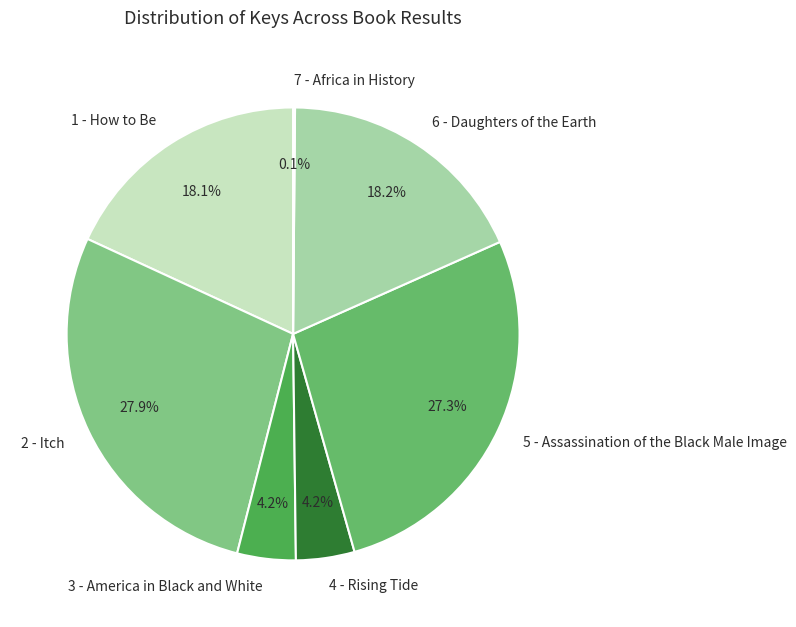

True or false: 5 - Assassination of the Black Male Image accounts for 27% of the total.

True